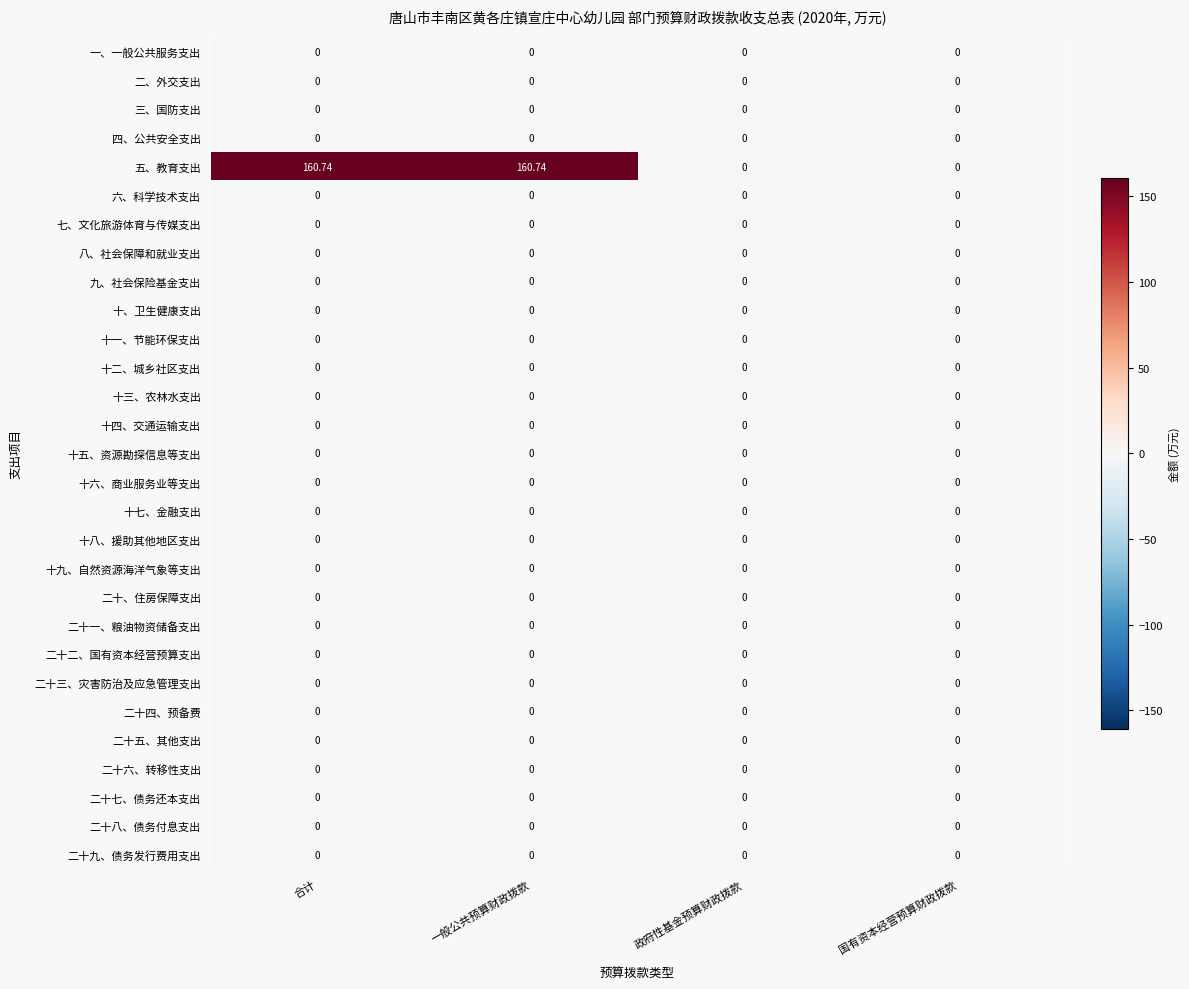

Which series has the widest spread of values?

五、教育支出